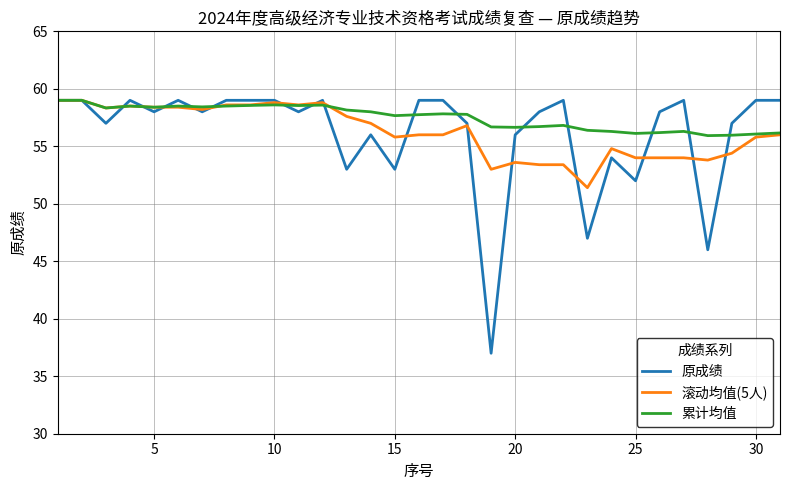

What is the minimum value for 原成绩?

37.0